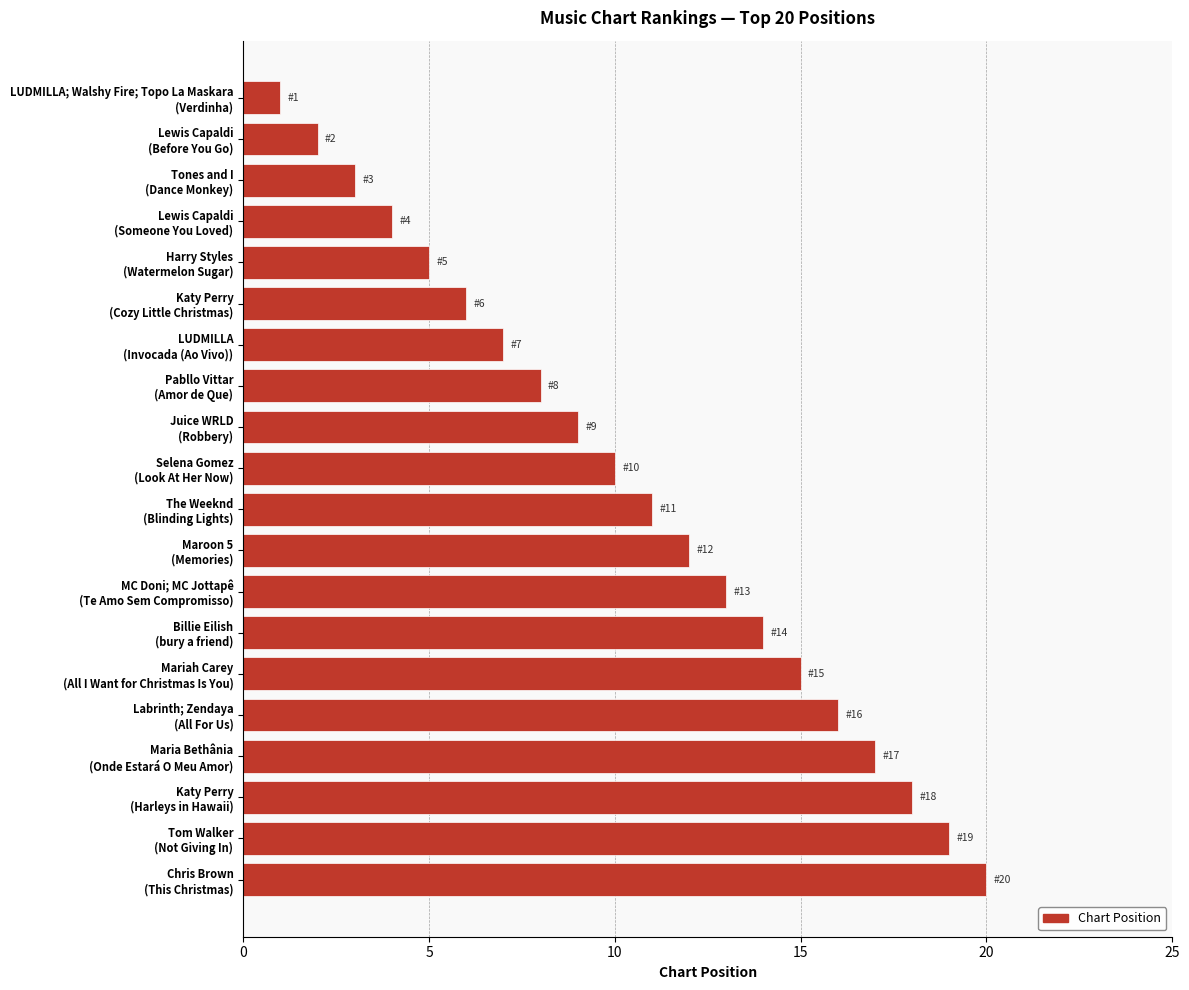

How many bars are there in total?

20